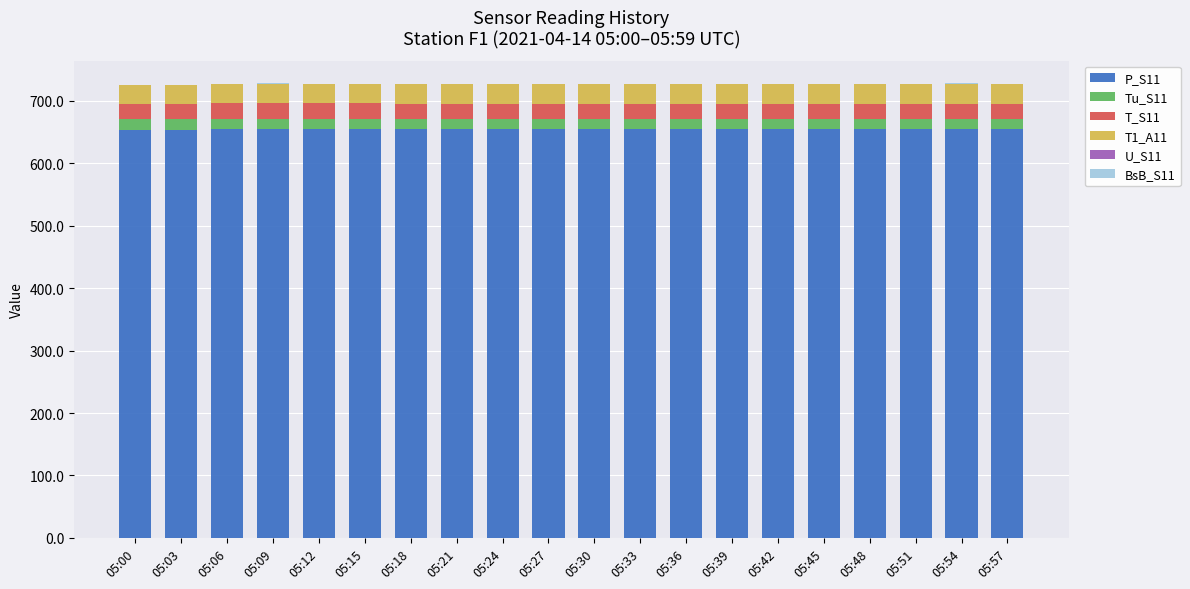

What is the sum of all P_S11 values?

13080.2